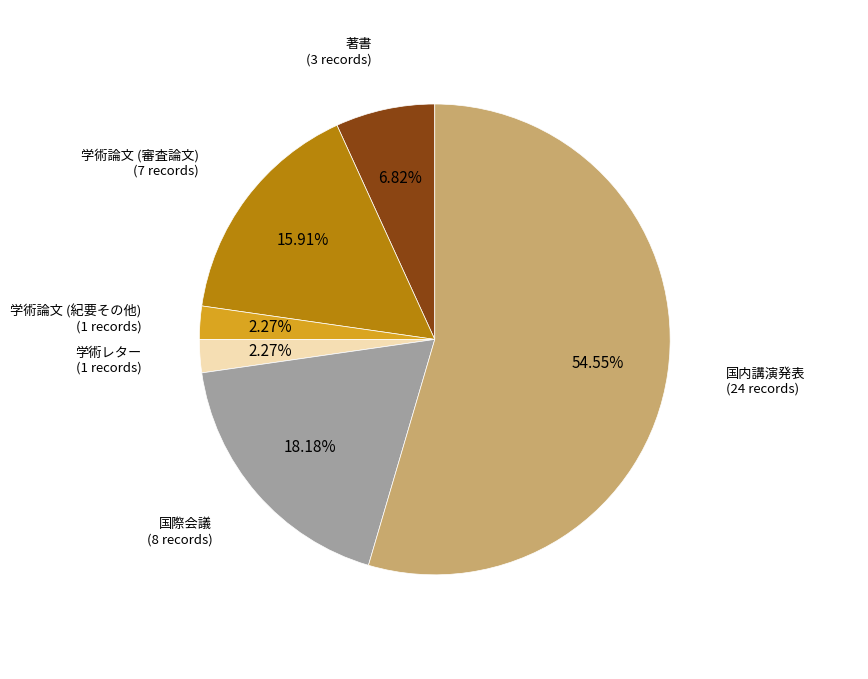

Is there any slice that represents more than half of the pie?

Yes